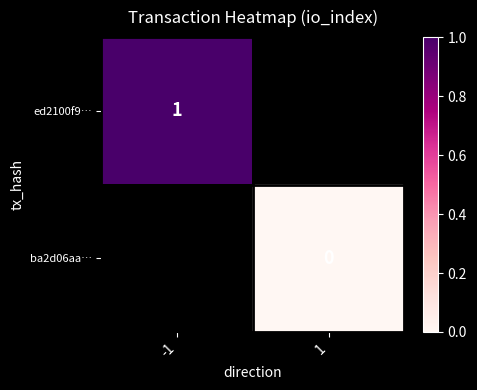

At which category does the chart reach its minimum across all series?

1